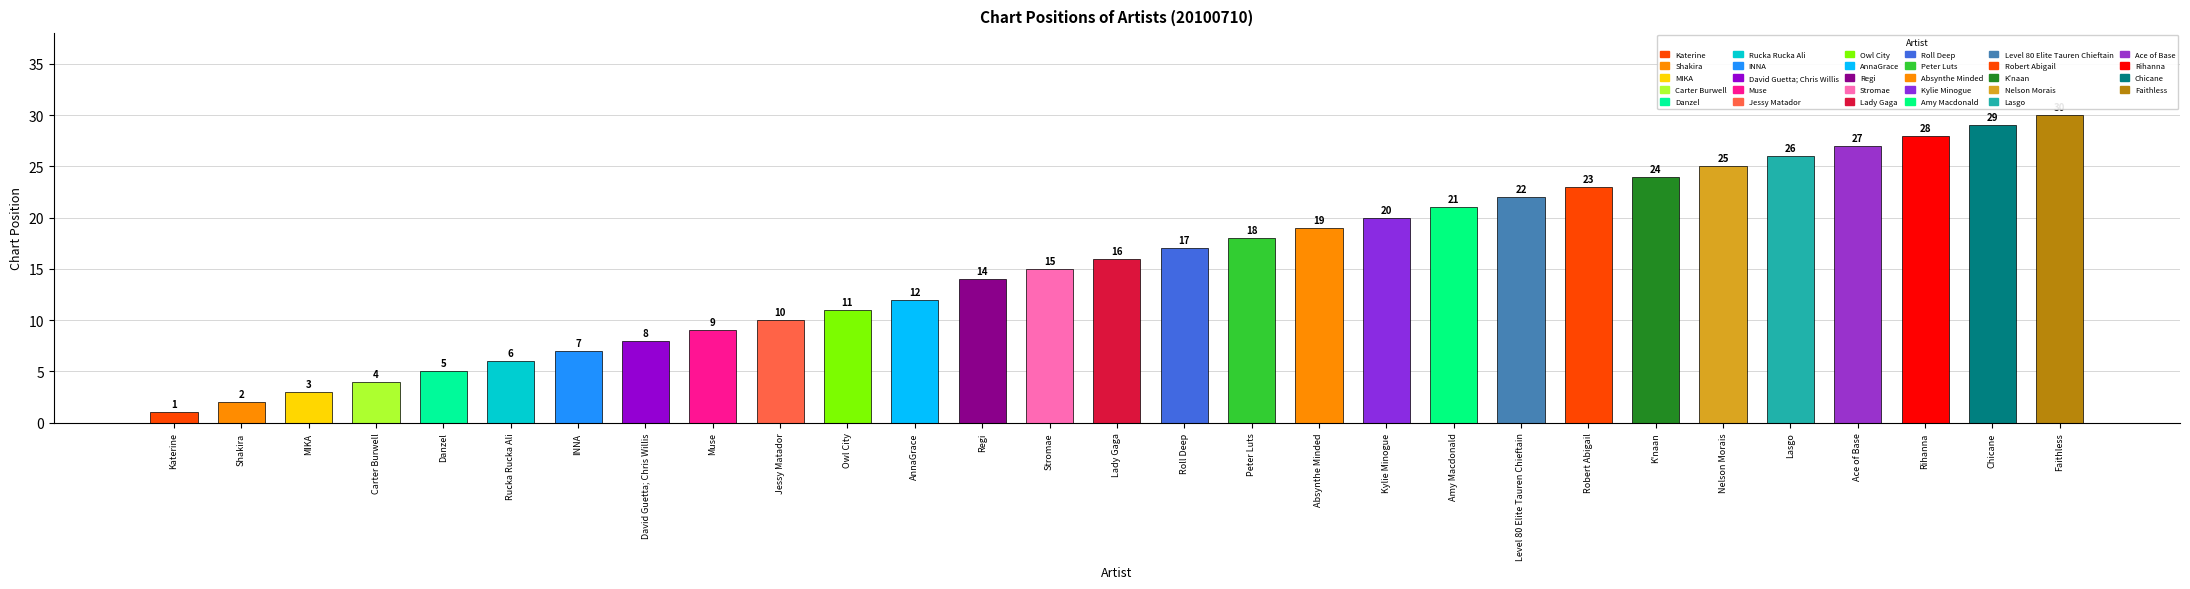

What is the minimum value shown in the chart?

1